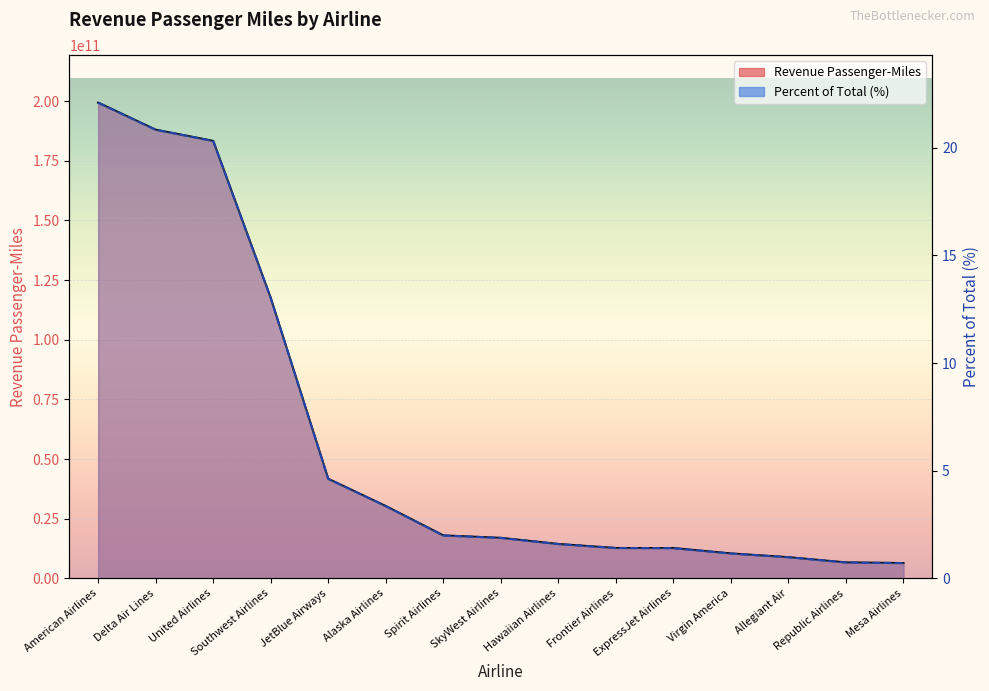

Count the number of categories in the chart.

15